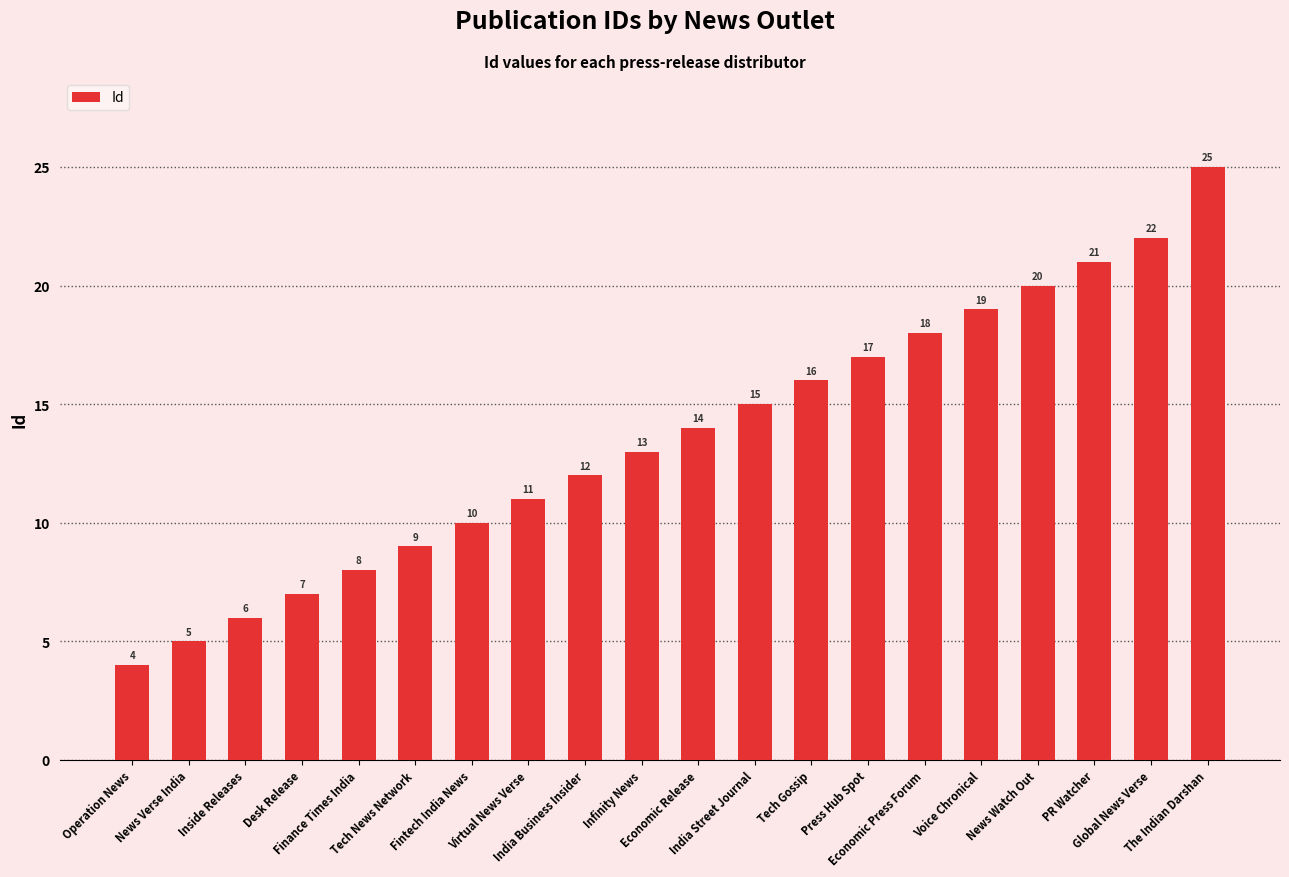

Where is the data nearest to the value 14?

Economic Release